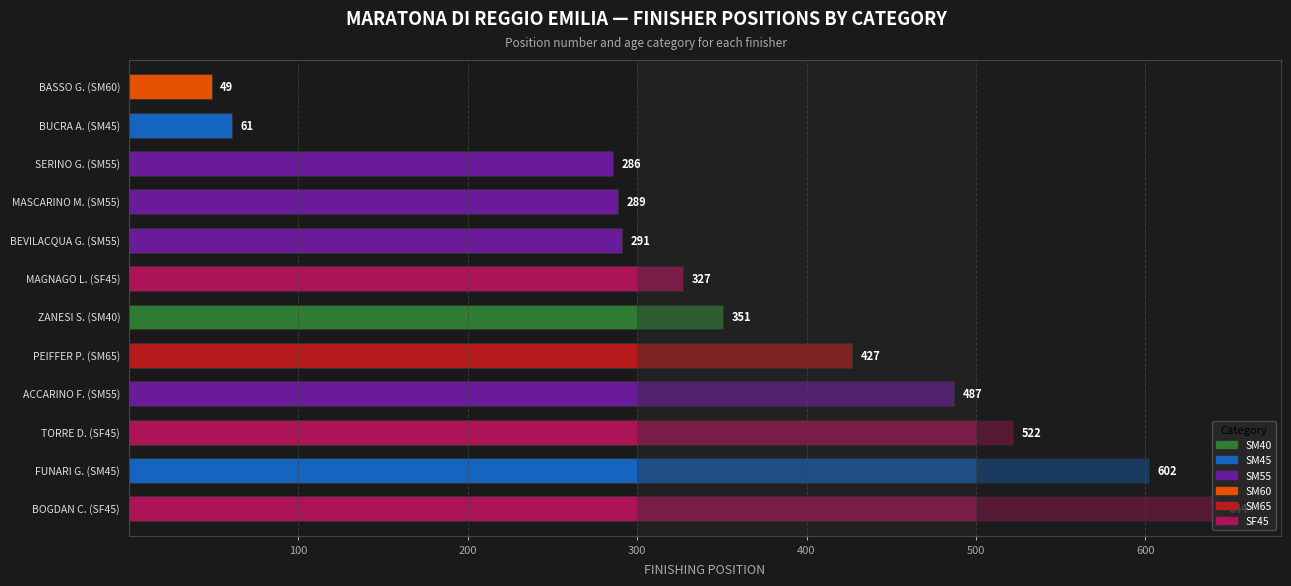

How many distinct data groups are displayed?

1